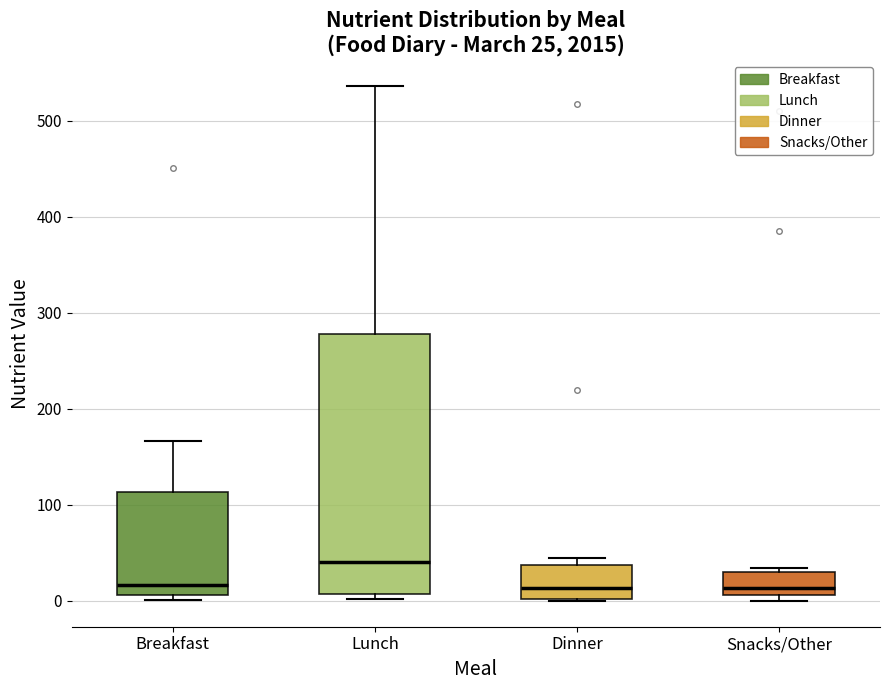

Which box is the tallest, from its lower edge to its upper edge?

Lunch